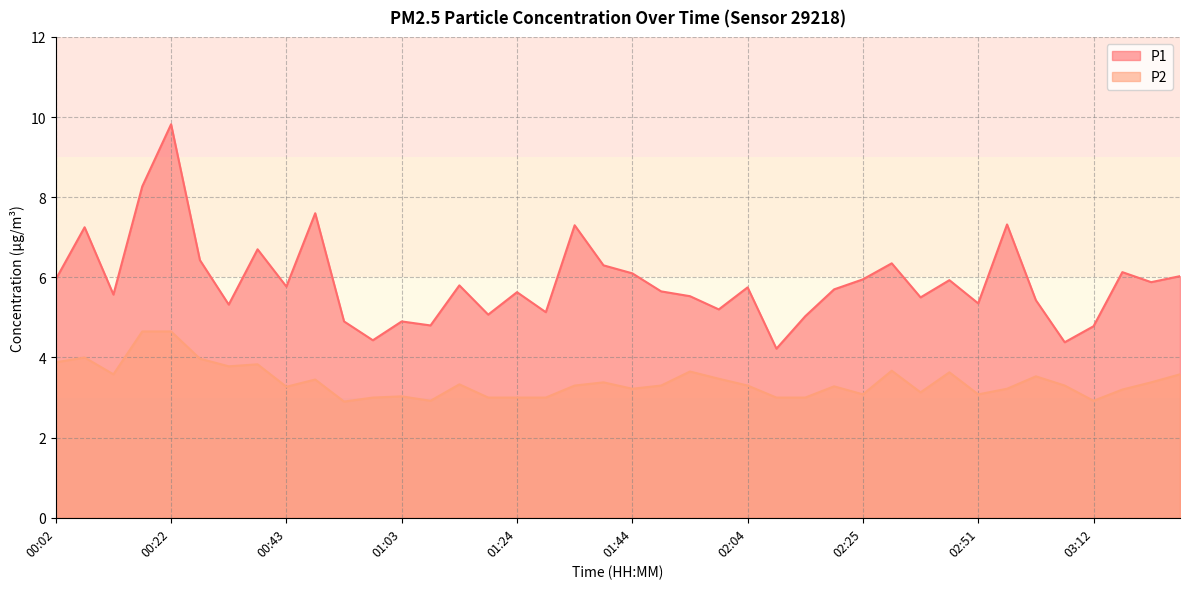

How many data points in P1 are less than 5?

7